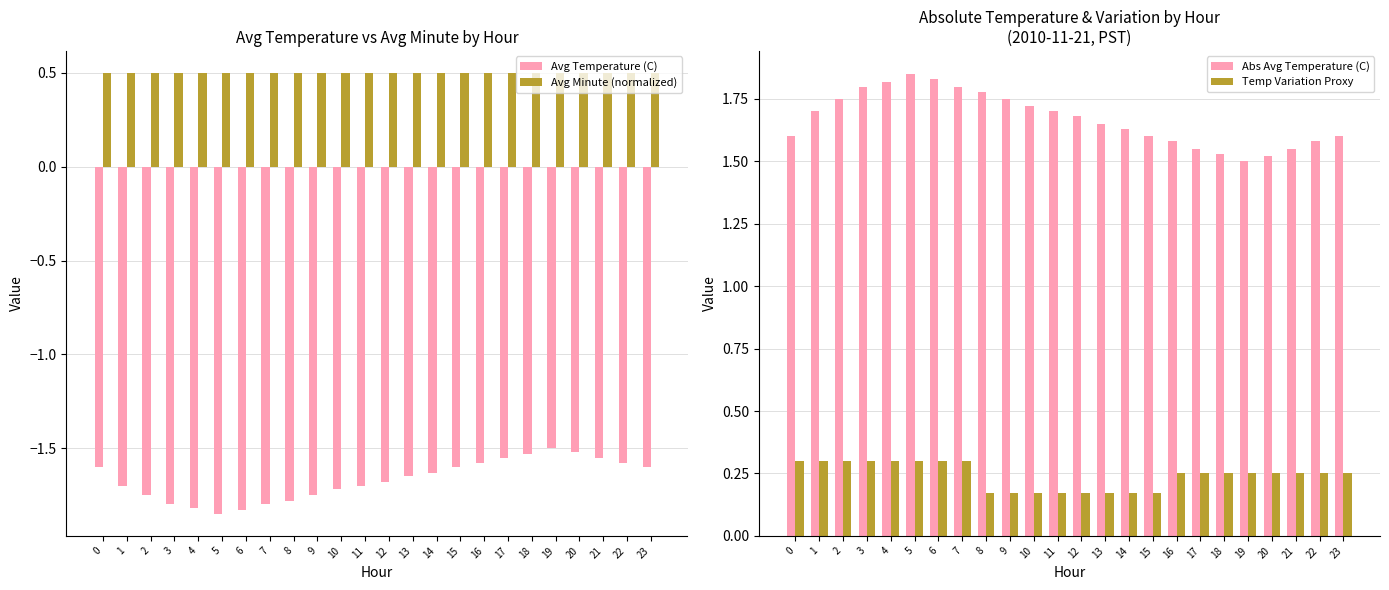

At how many categories does at least one series exceed -1?

24